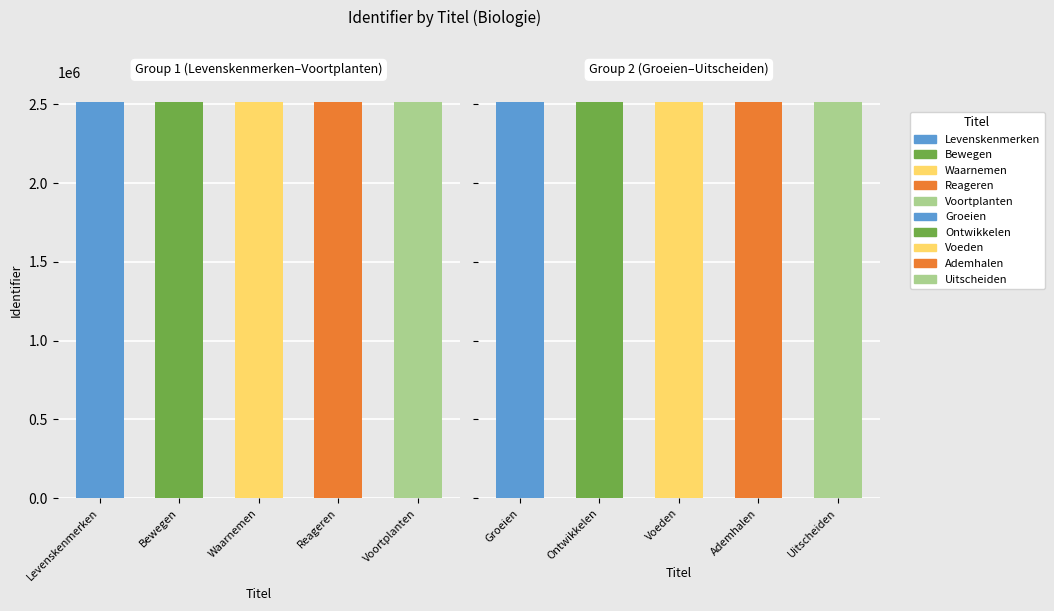

How many categories are shown in the chart?

10